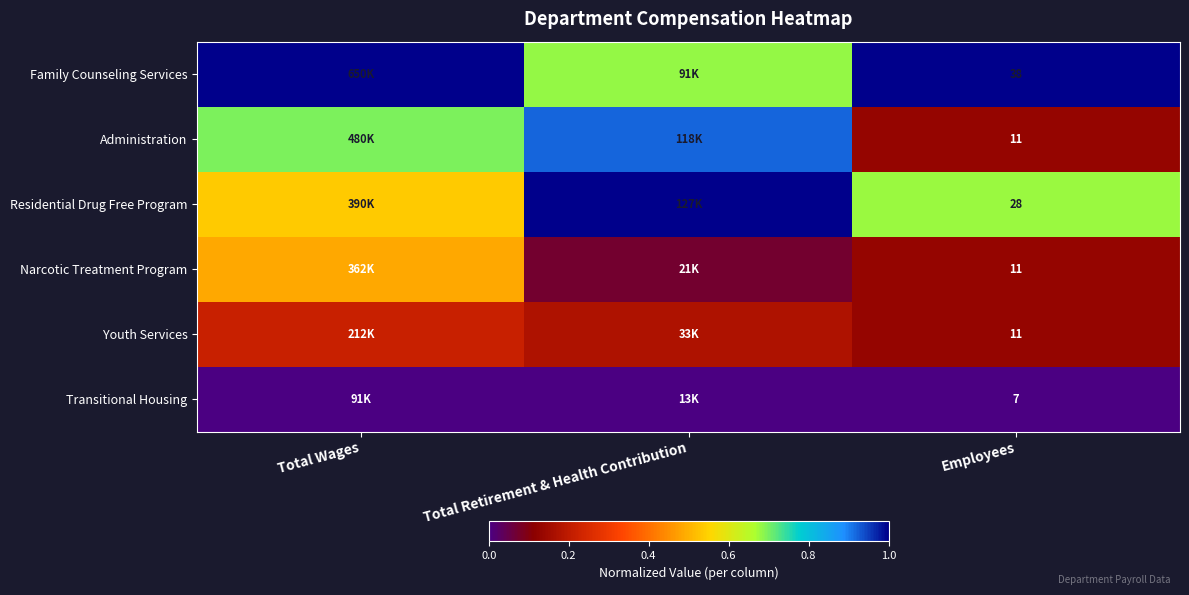

At which category does the chart reach its peak across all series?

Total Wages